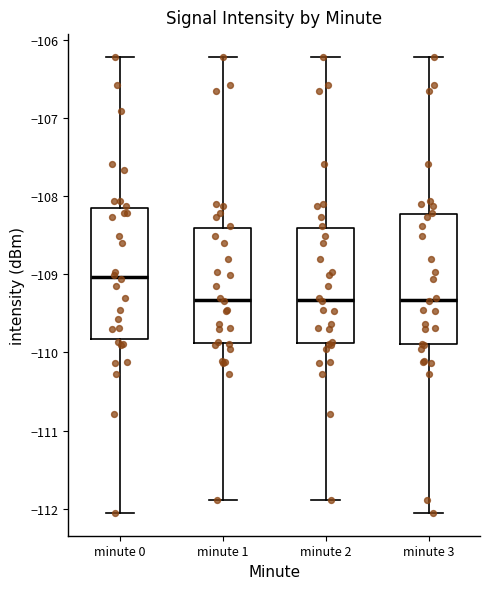

Reading left to right, transcribe this box plot: for each box, give where its median line is, the range the box spans, and where its two whiskers end, as read against the y-axis. The values are not printed on the chart, so give them approximately, as read against the axis.

minute 0: median -109.0, box -109.8 to -108.2, whiskers -112.1 to -106.2
minute 1: median -109.3, box -109.9 to -108.4, whiskers -111.9 to -106.2
minute 2: median -109.3, box -109.9 to -108.4, whiskers -111.9 to -106.2
minute 3: median -109.3, box -109.9 to -108.2, whiskers -112.1 to -106.2